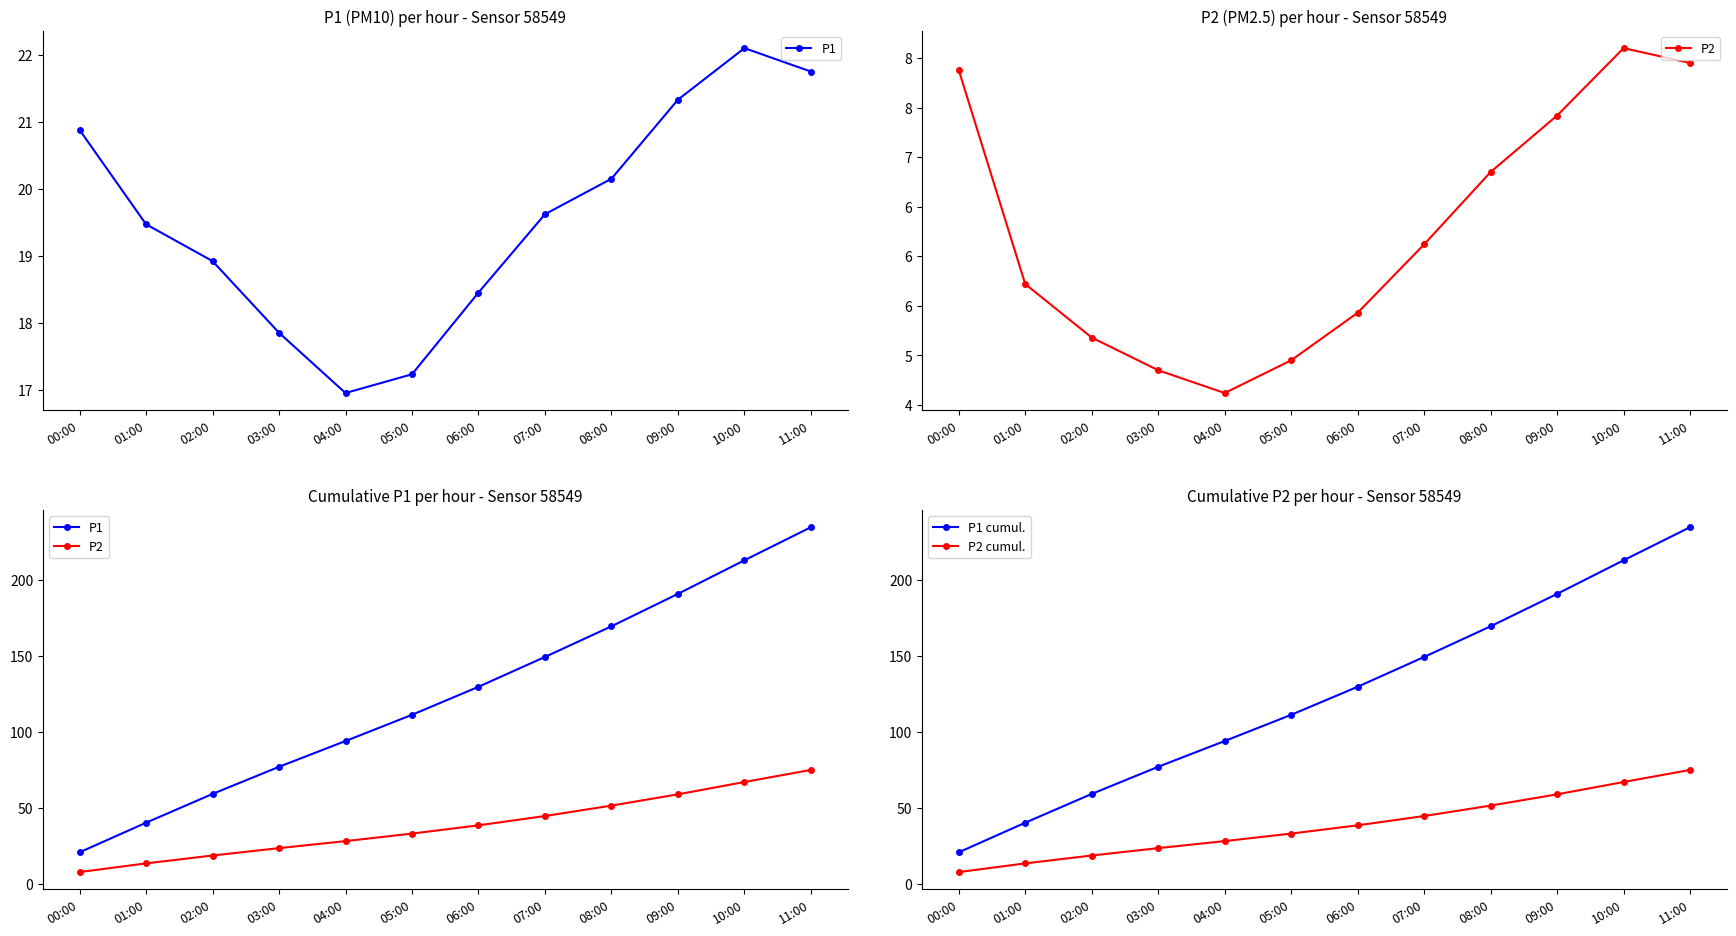

What is the label of the 10th point from the left?

09:00